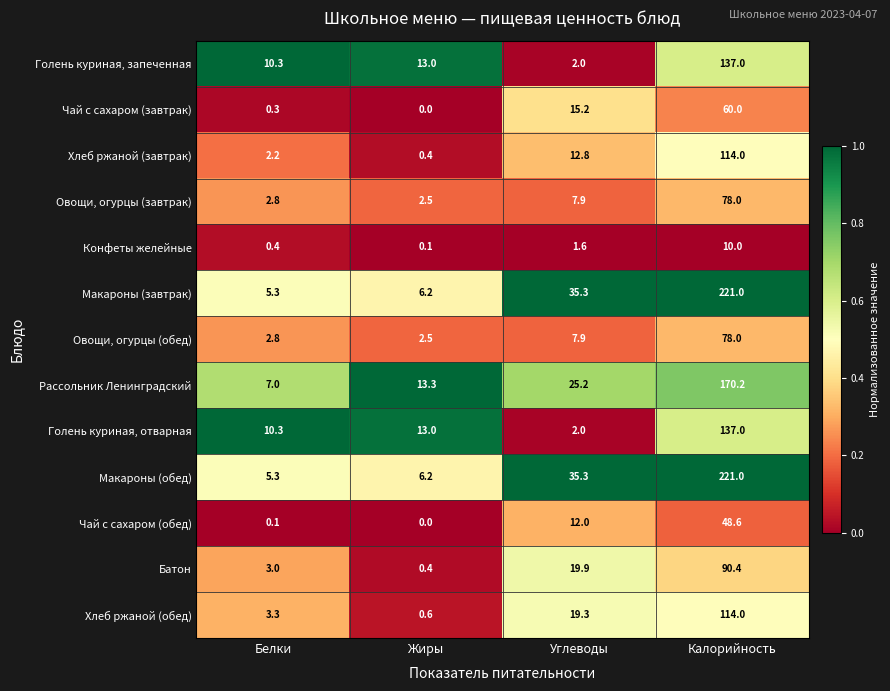

True or false: Хлеб ржаной (обед) has a value of 5.3 at Белки.

False